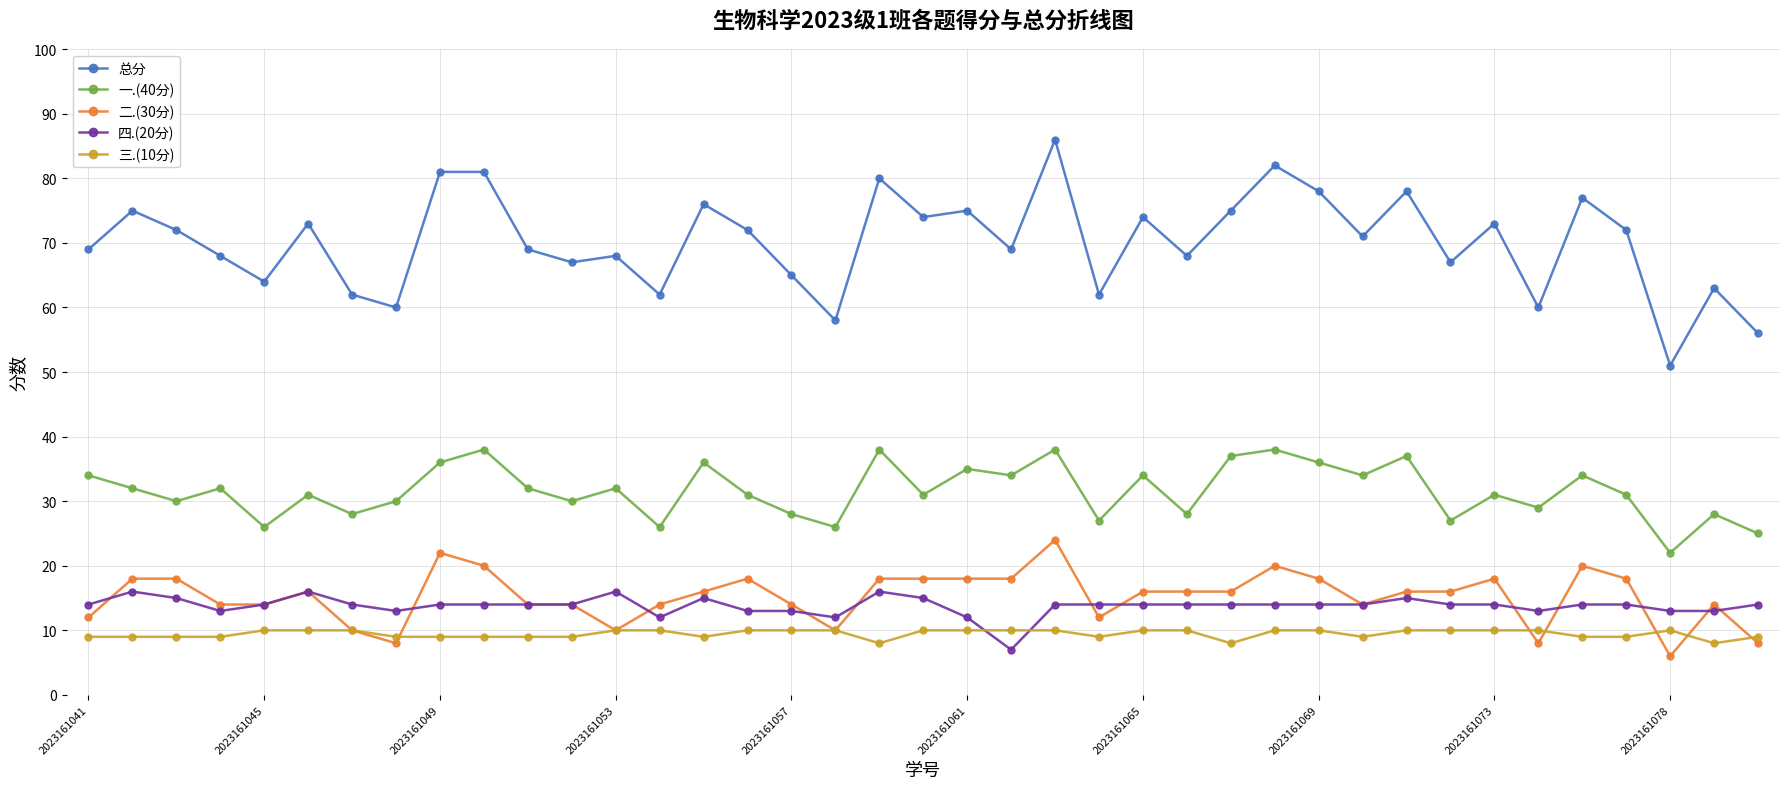

Rank the series by their maximum value, from lowest to highest.

三.(10分), 四.(20分), 二.(30分), 一.(40分), 总分